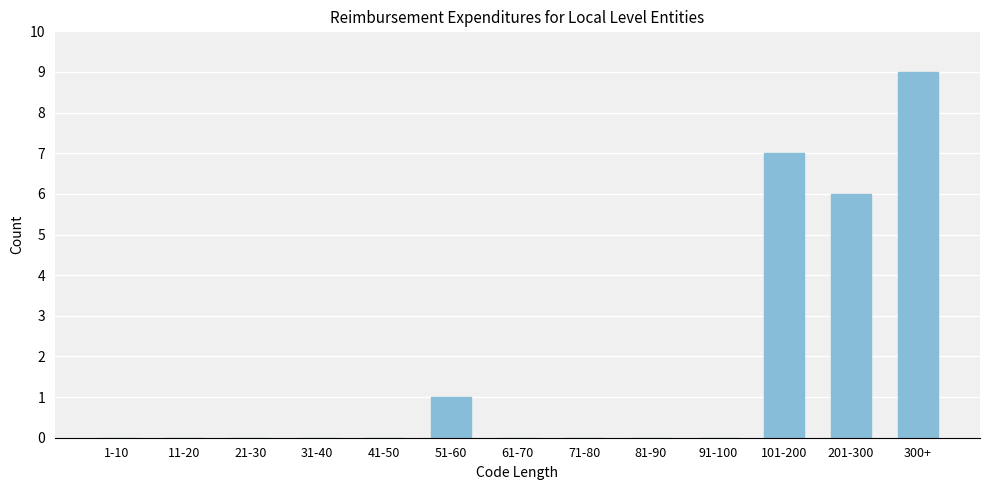

Reading left to right, transcribe all the data shown in this chart.

1-10=0	11-20=0	21-30=0	31-40=0	41-50=0	51-60=1	61-70=0	71-80=0	81-90=0	91-100=0	101-200=7	201-300=6	300+=9